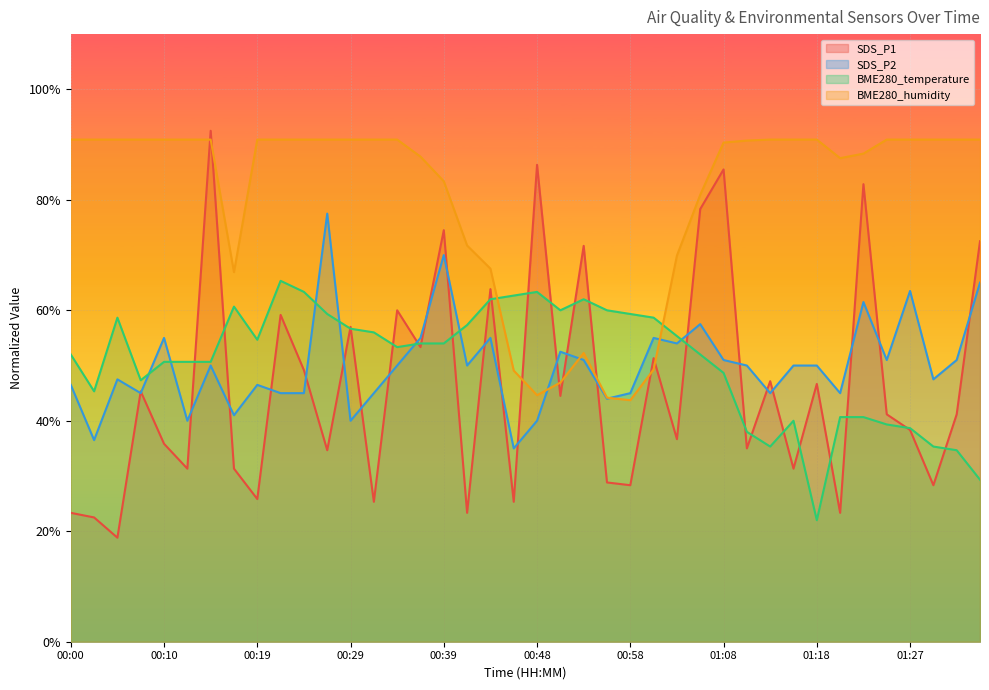

Which series changed the most between 00:39 and 00:48?

BME280_humidity